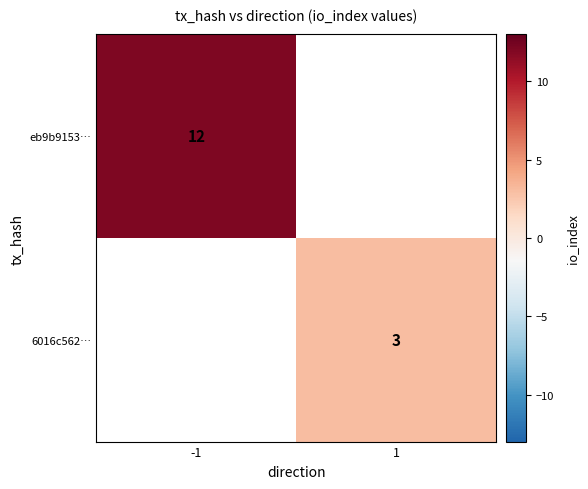

The 6016c562… series shows 2.0 at 1. True or false?

False